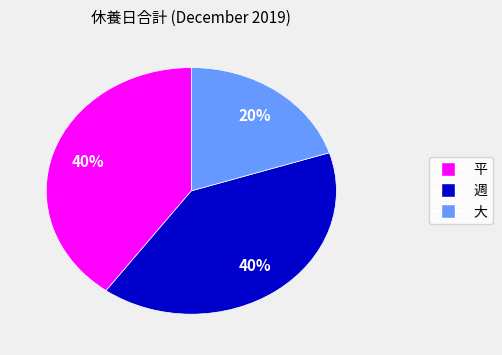

To the nearest percent, what portion does 大 represent?

20%